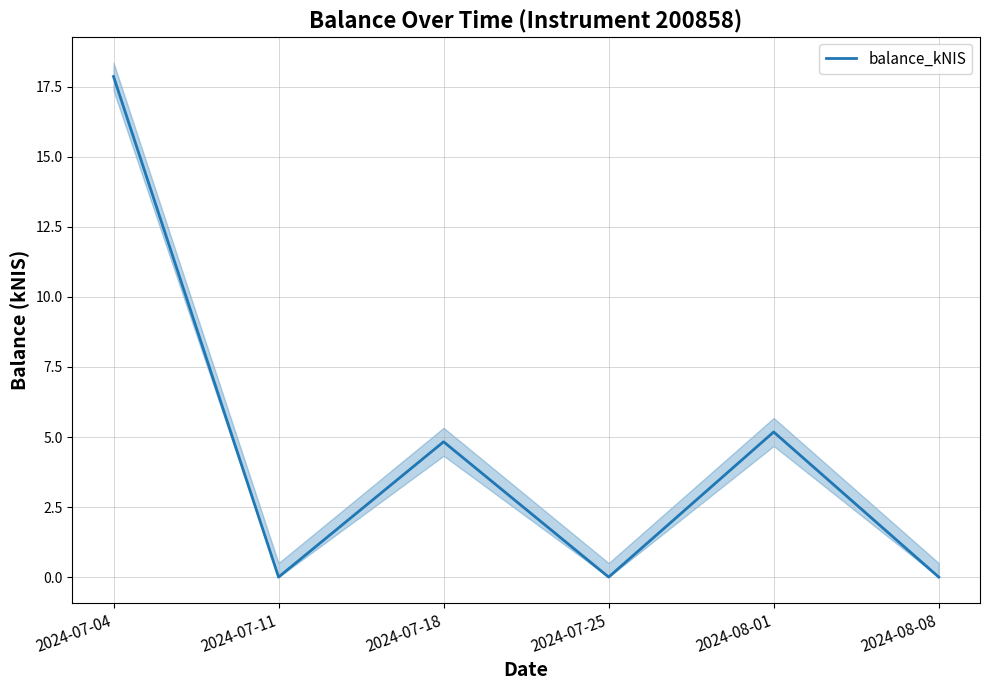

List the labels in order of value, largest first.

2024-07-04, 2024-08-01, 2024-07-18, 2024-07-11, 2024-07-25, 2024-08-08